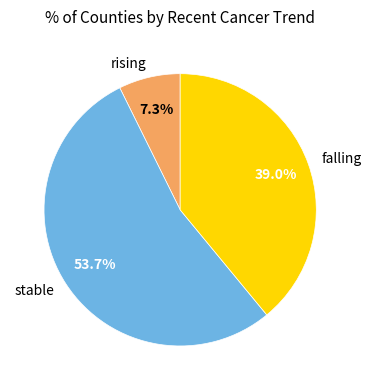

What percentage is the falling slice, to the nearest percent?

39%